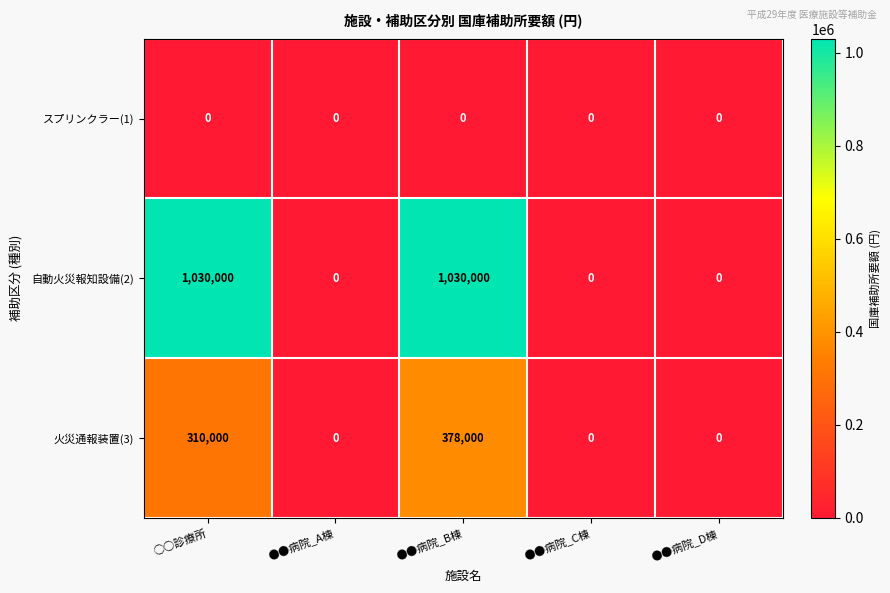

Rank the series by their average value, from highest to lowest.

自動火災報知設備(2), 火災通報装置(3), スプリンクラー(1)